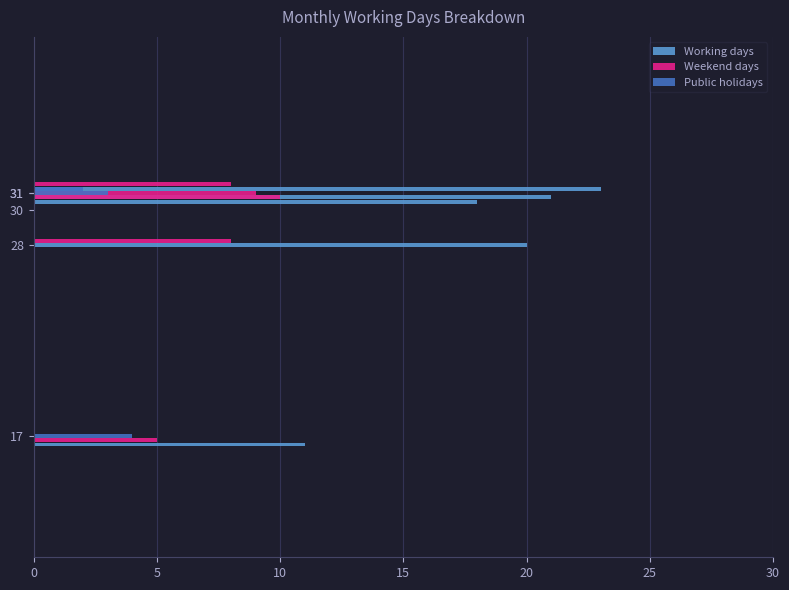

What is the value of the Public holidays bar at the 1st from the left?

4